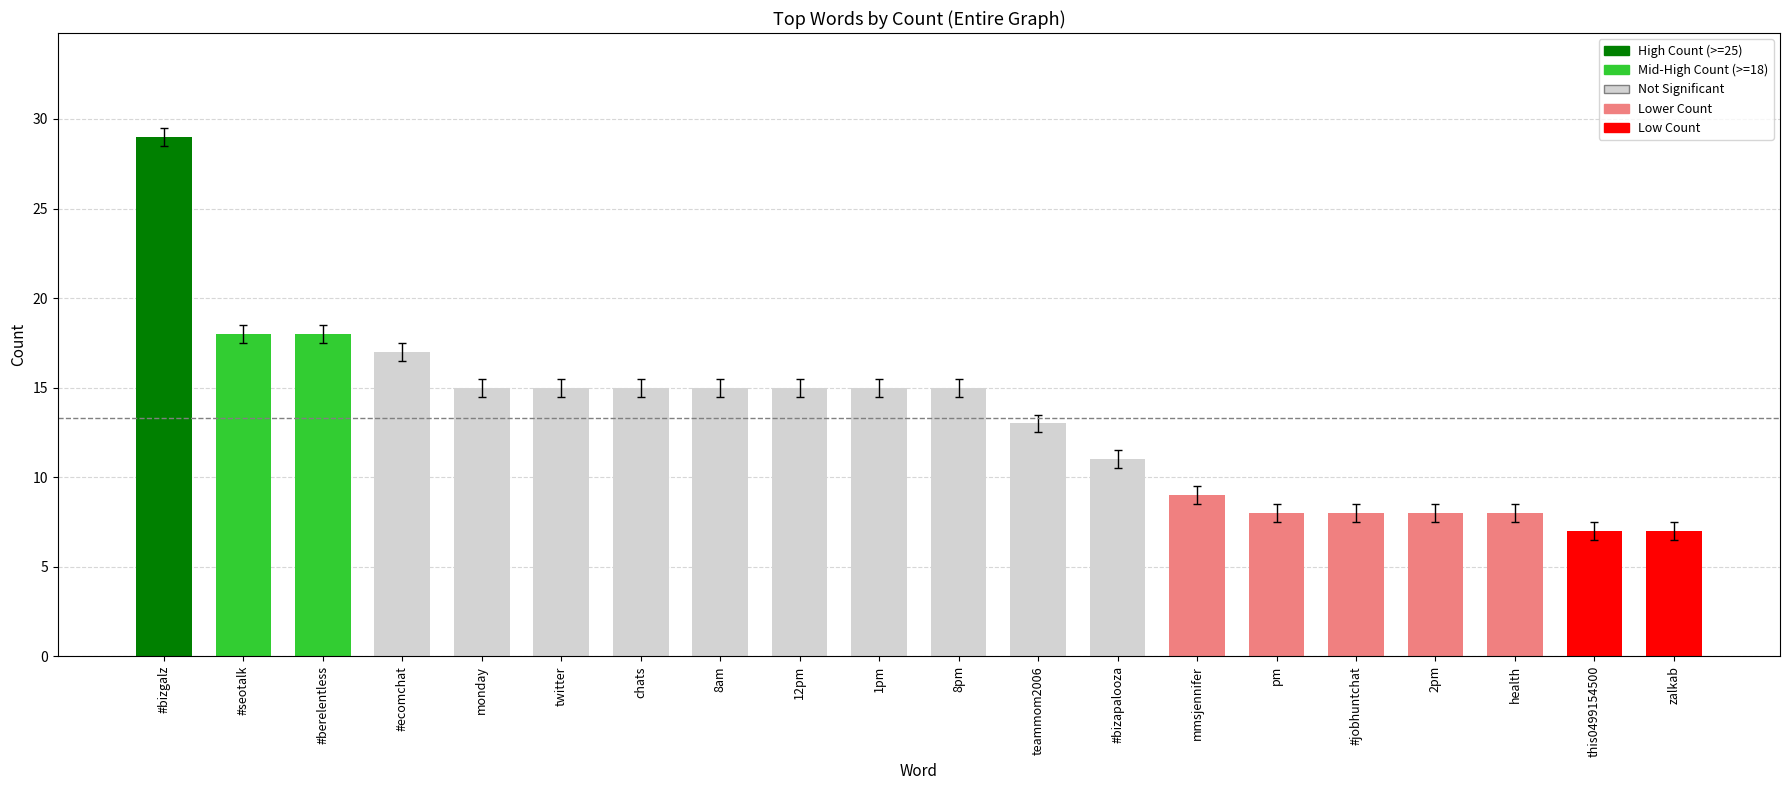

What is the difference between the second highest and minimum values?

11